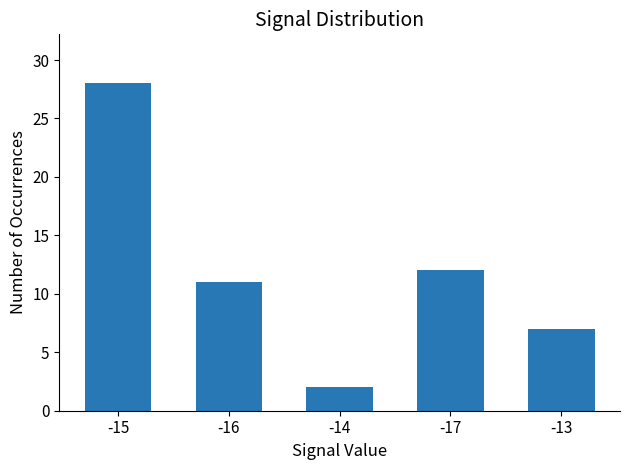

What is the difference between the maximum and minimum values?

26